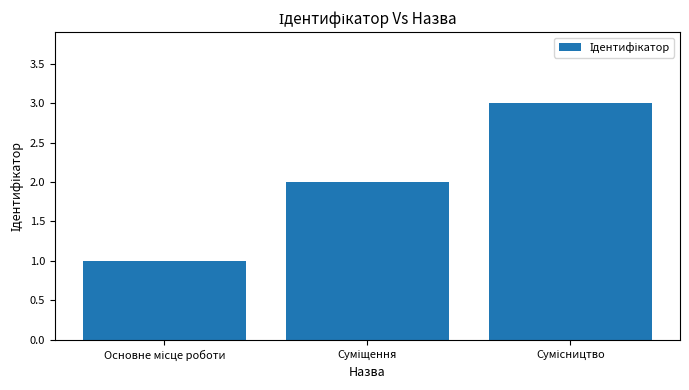

What is the greatest value displayed?

3